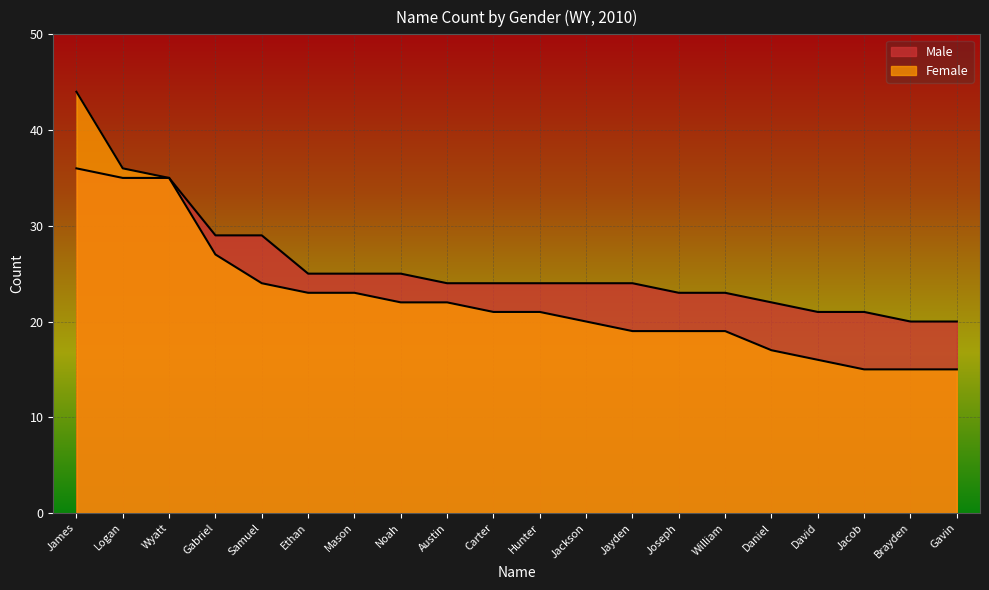

Which series has the widest spread of values?

Female